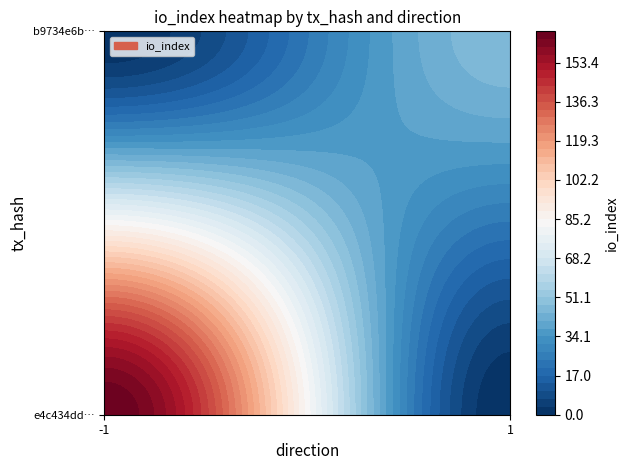

How many positive values does the e4c434dd51cb7114965f16203c3d98cbea85b58 series have?

1